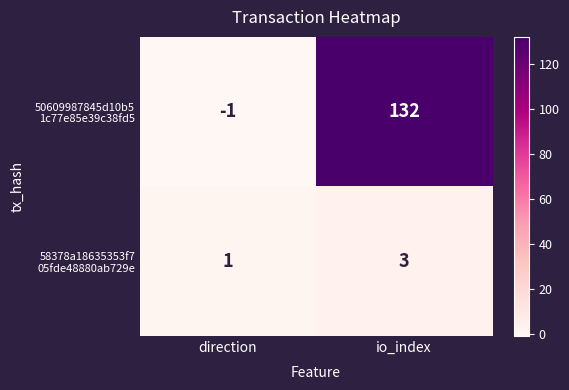

What is the maximum value shown in the chart?

132